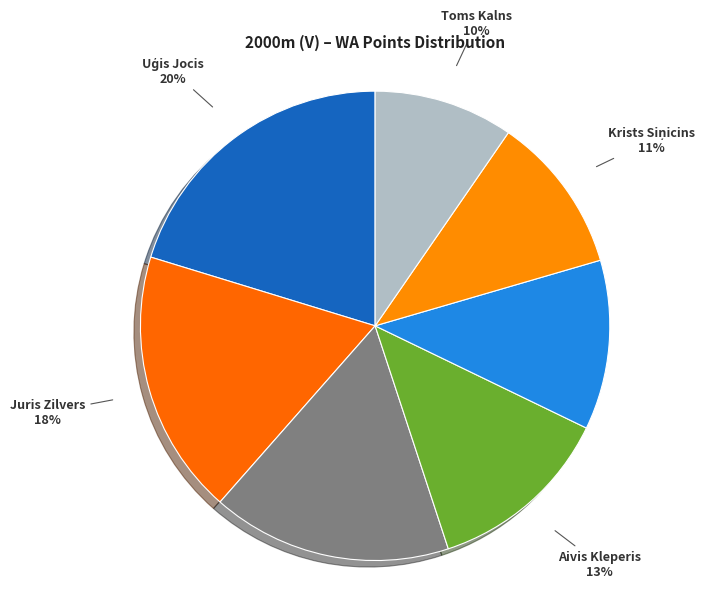

To the nearest percent, what is the average slice percentage?

14%